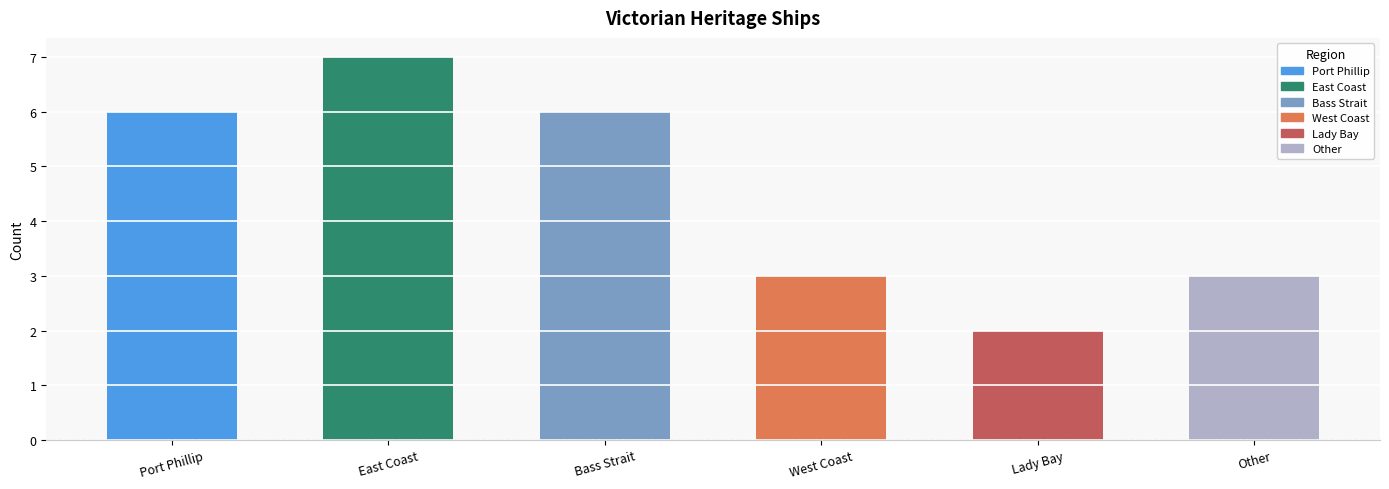

Reading left to right, list all the values displayed in this chart.

6	7	6	3	2	3